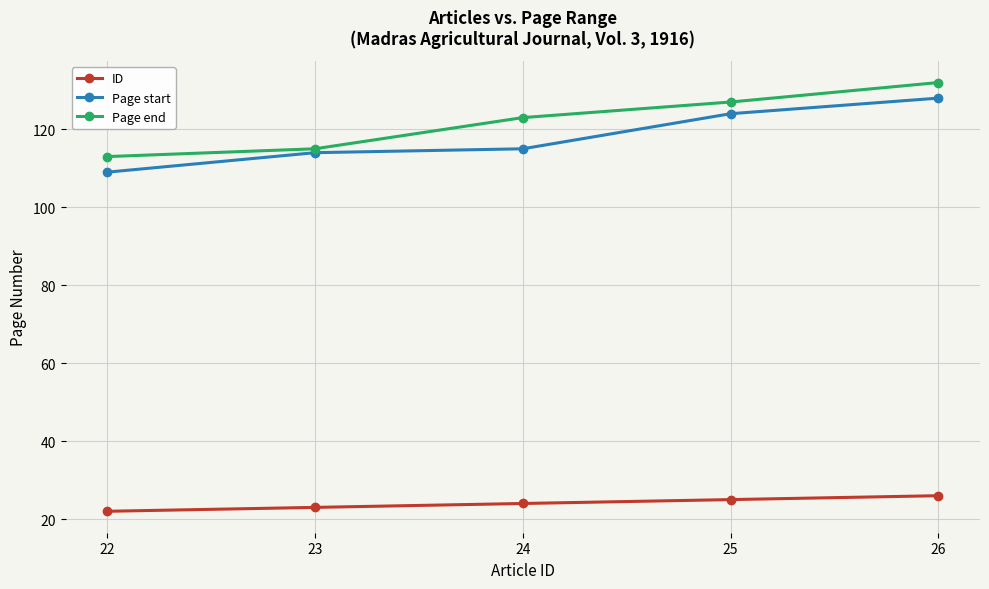

How many lines are shown in the chart?

3